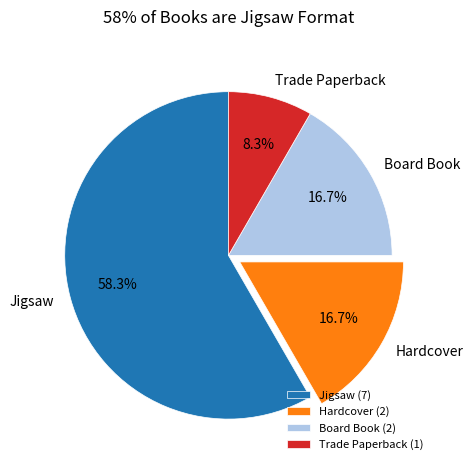

What is the largest slice in the pie chart?

Jigsaw